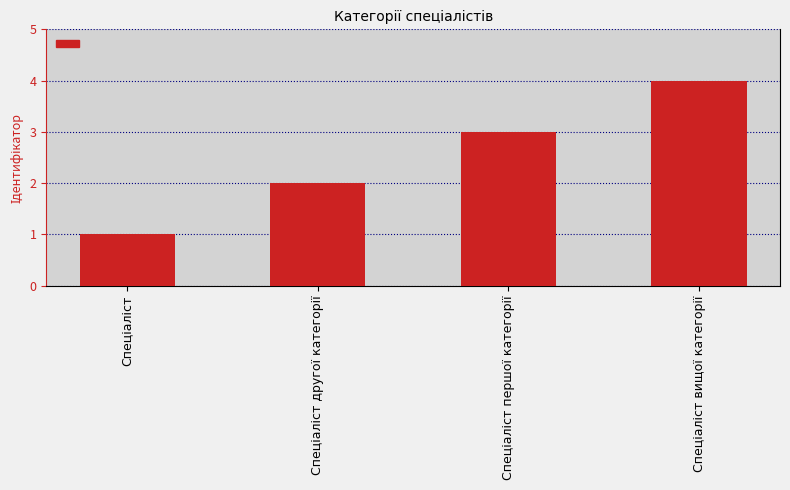

What is the difference between the maximum and minimum values?

3